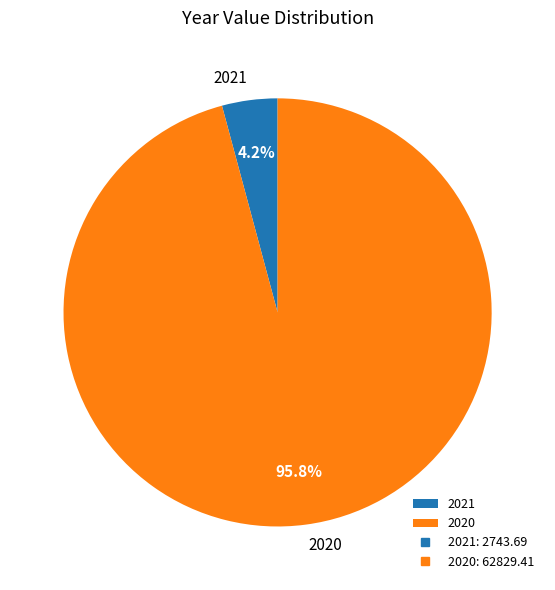

Do 2021 and 2020 together represent more than half of the pie?

Yes